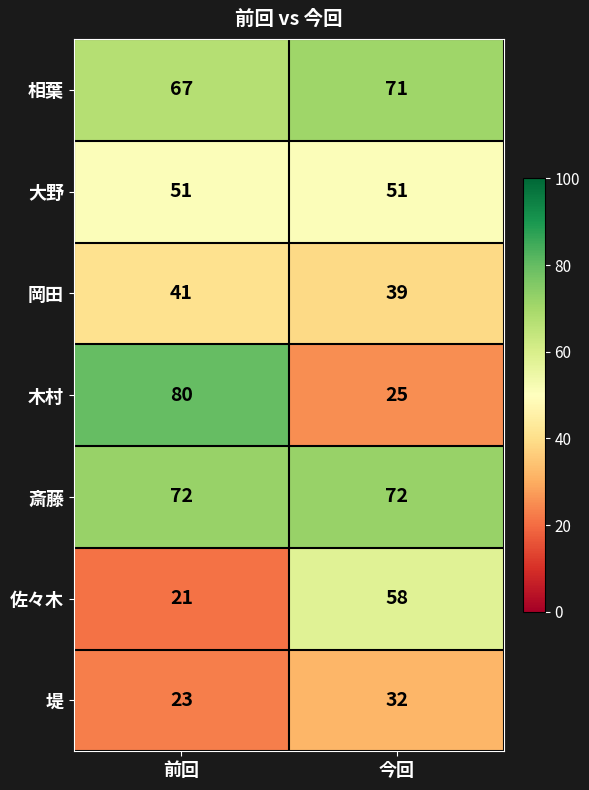

How many values in the 佐々木 series are below 58?

1